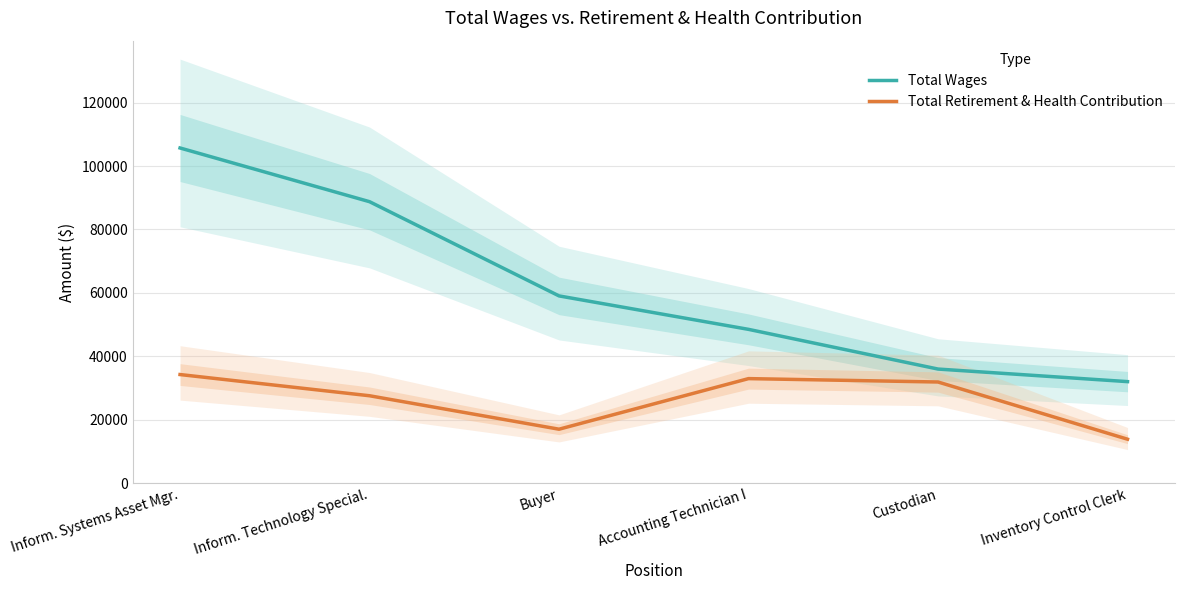

The Total Wages series shows 58333 at Inform. Technology Special.. True or false?

False